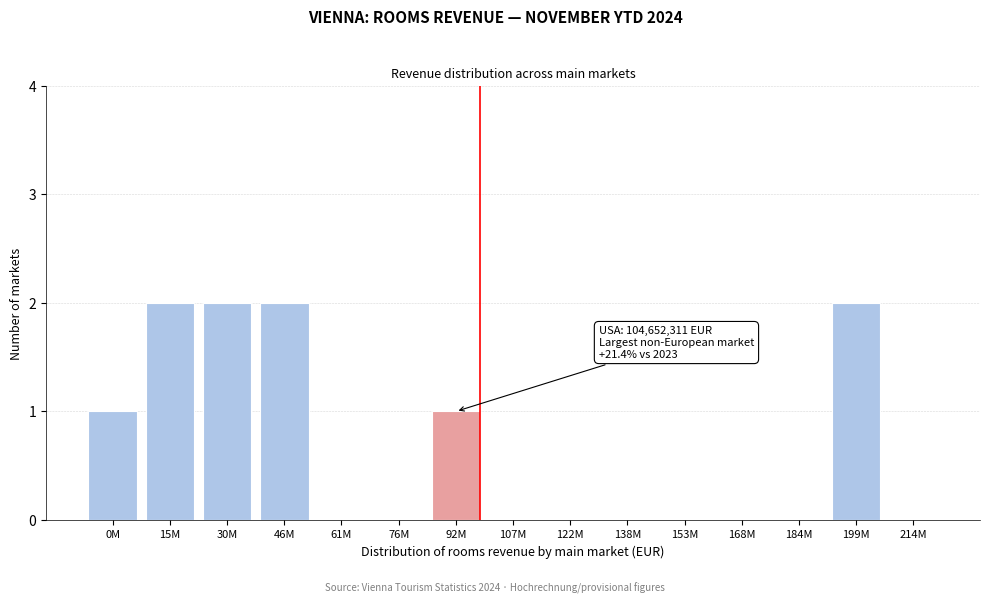

Reading left to right, what are all the values shown in this chart?

0M=1	15M=2	30M=2	46M=2	61M=0	76M=0	92M=1	107M=0	122M=0	138M=0	153M=0	168M=0	184M=0	199M=2	214M=0